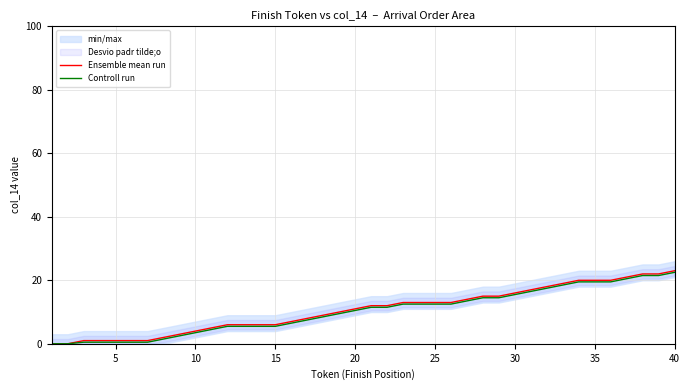

The value of Ensemble mean run at 20 is 11.0. True or false?

True